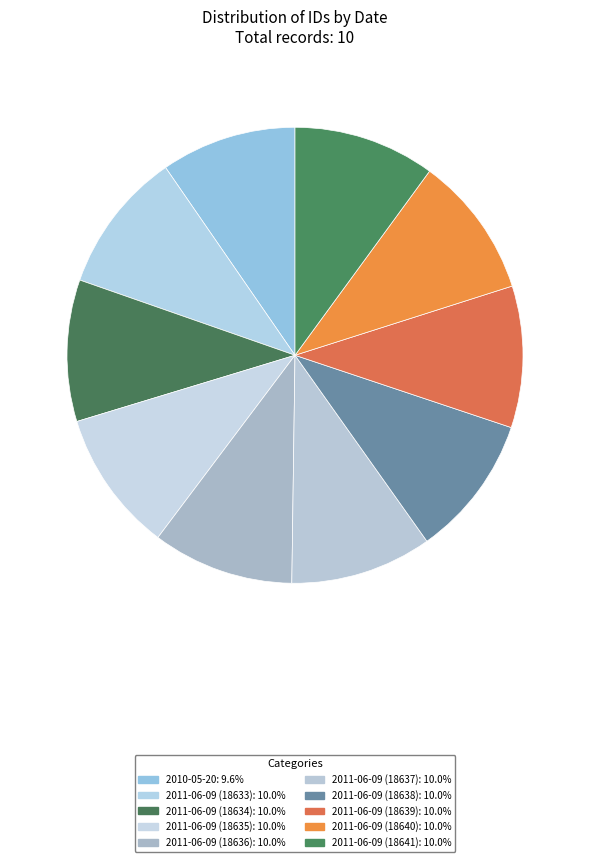

Does 2011-06-09 (18637) represent more than half of the total?

No